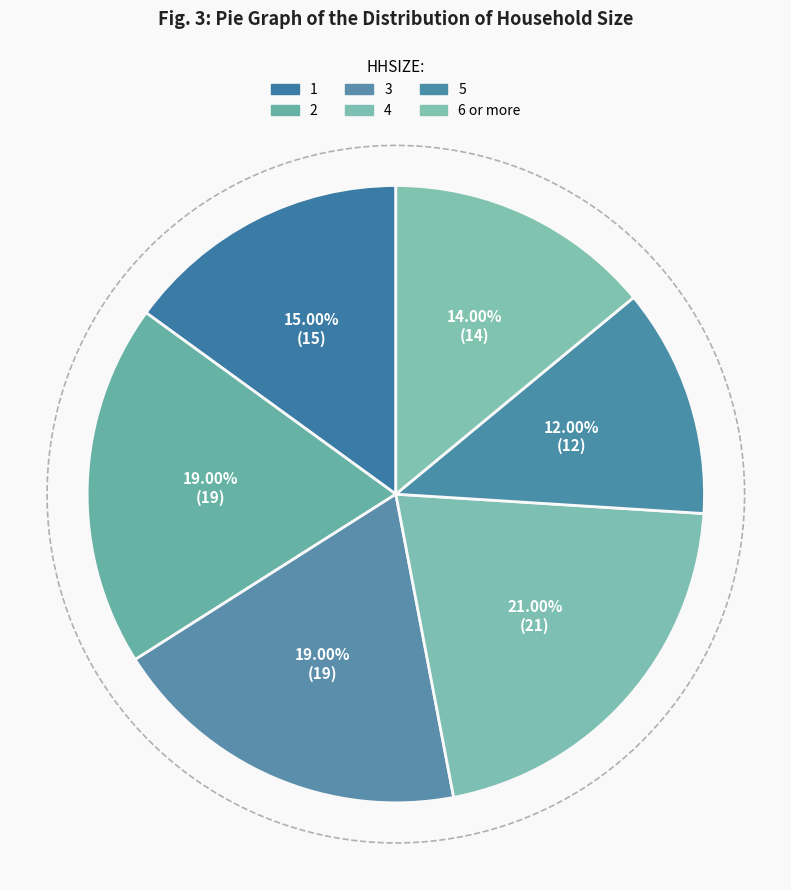

Which slice is the largest?

4